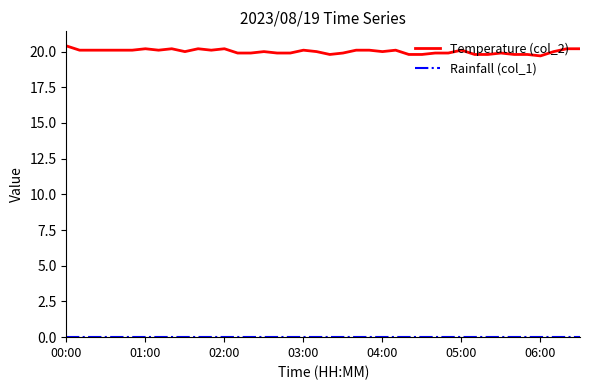

Which series has the largest range (max minus min)?

Temperature (col_2)